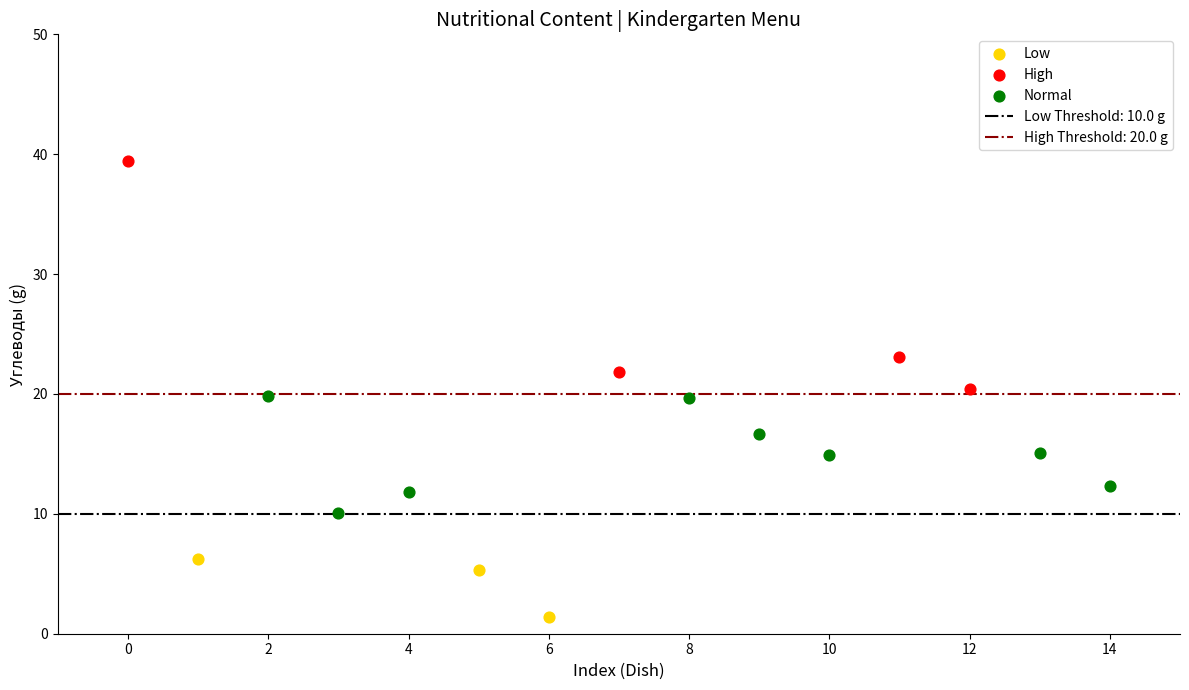

Which series reaches the maximum Y coordinate?

High